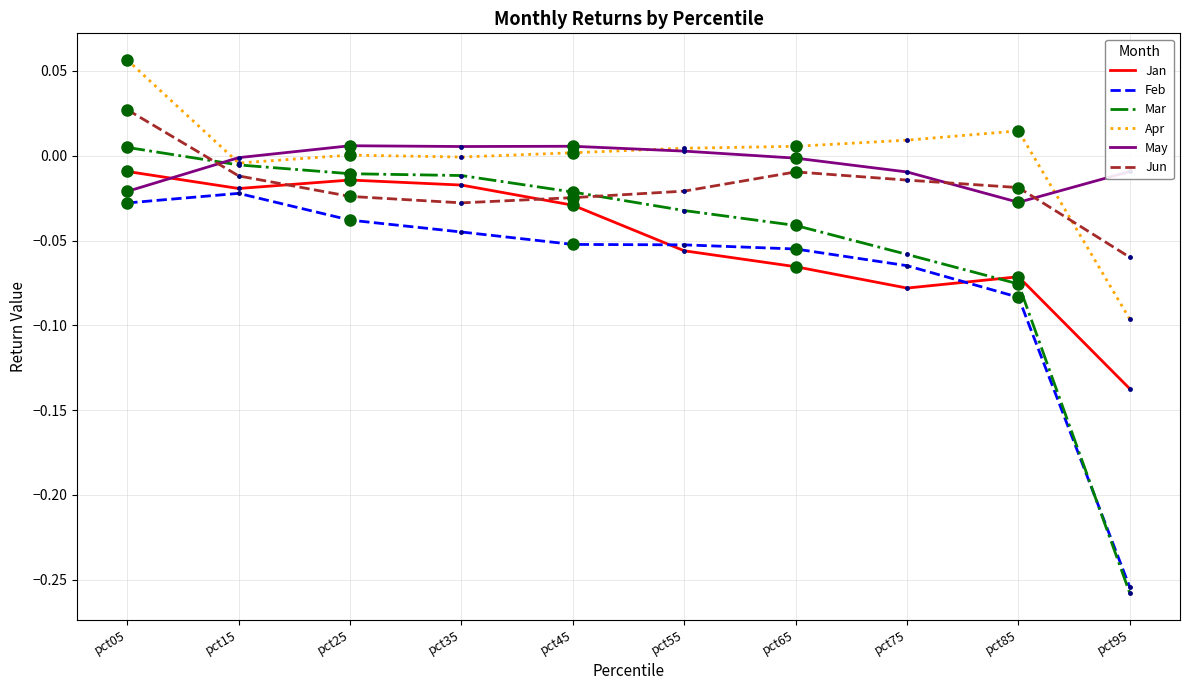

Reading left to right, list all the values displayed in this chart.

Jan: -0.0	-0.0	-0.0	-0.0	-0.0	-0.1	-0.1	-0.1	-0.1	-0.1
Feb: -0.0	-0.0	-0.0	-0.0	-0.1	-0.1	-0.1	-0.1	-0.1	-0.3
Mar: 0.0	-0.0	-0.0	-0.0	-0.0	-0.0	-0.0	-0.1	-0.1	-0.3
Apr: 0.1	-0.0	0.0	-0.0	0.0	0.0	0.0	0.0	0.0	-0.1
May: -0.0	-0.0	0.0	0.0	0.0	0.0	-0.0	-0.0	-0.0	-0.0
Jun: 0.0	-0.0	-0.0	-0.0	-0.0	-0.0	-0.0	-0.0	-0.0	-0.1